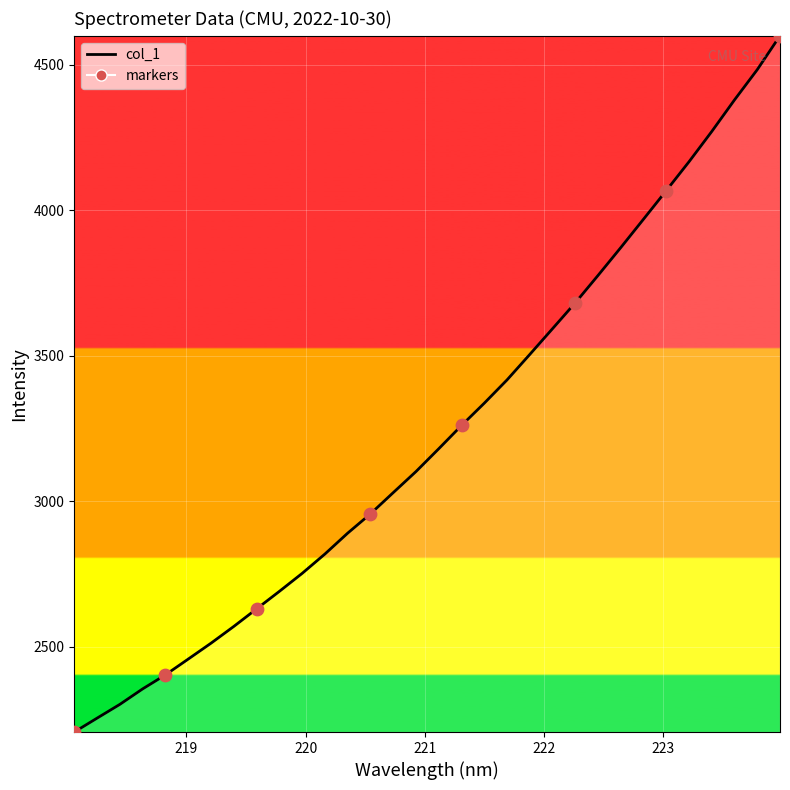

What is the maximum value shown in the chart?

4599.1